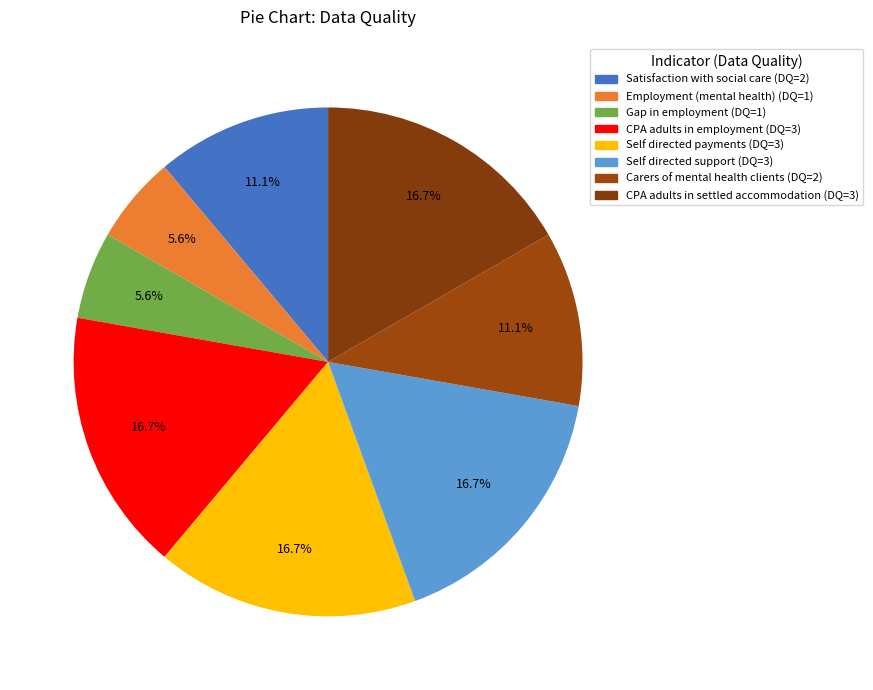

To the nearest percent, what is the average slice percentage?

12%